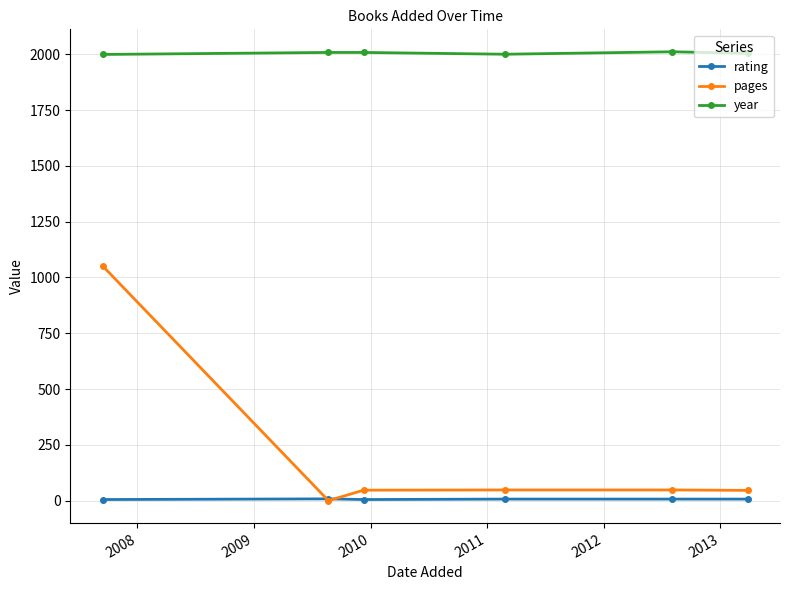

What is the lowest value of the year series?

1999